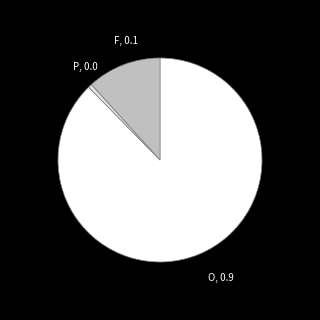

How many slices are in this pie chart?

3